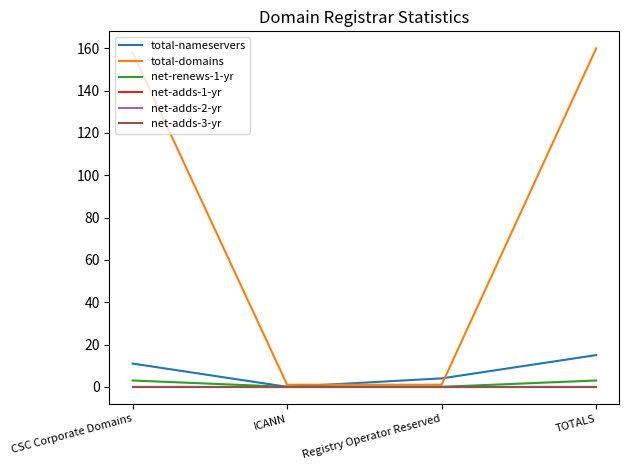

Which category has the lowest value in the total-domains series?

ICANN